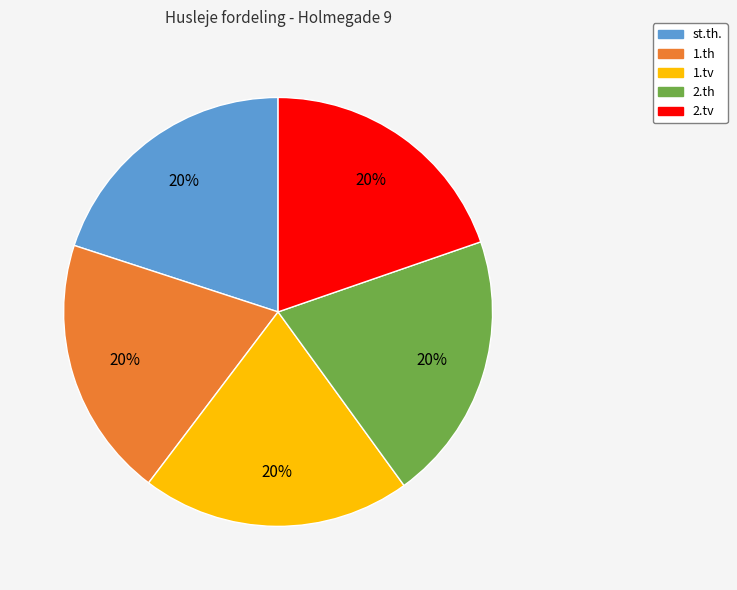

To the nearest percent, what is the combined percentage of 2.tv and st.th.?

40%